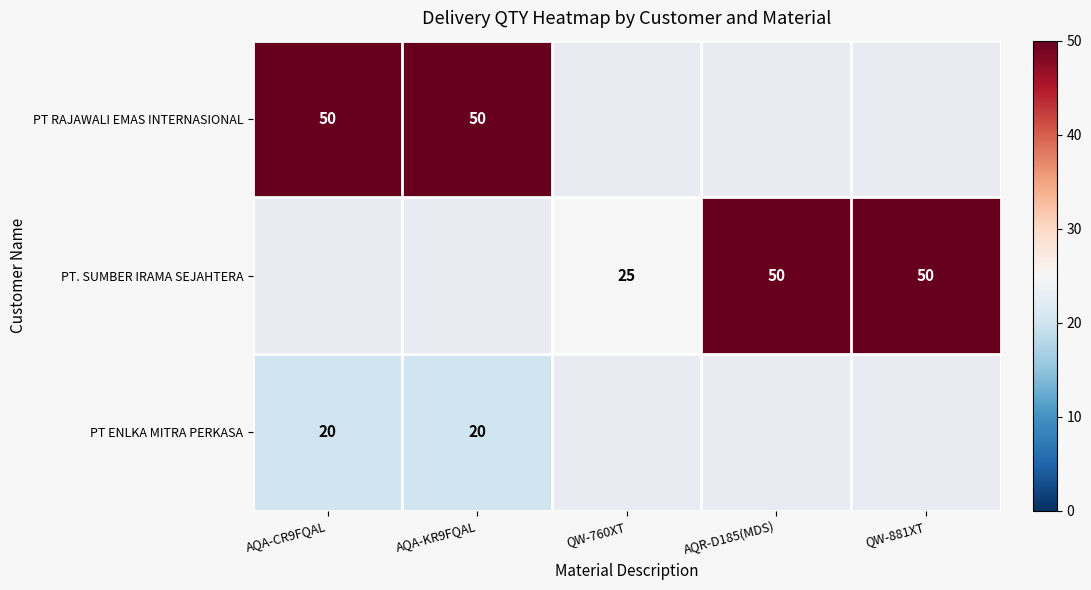

What is the minimum value shown in the chart?

20.0